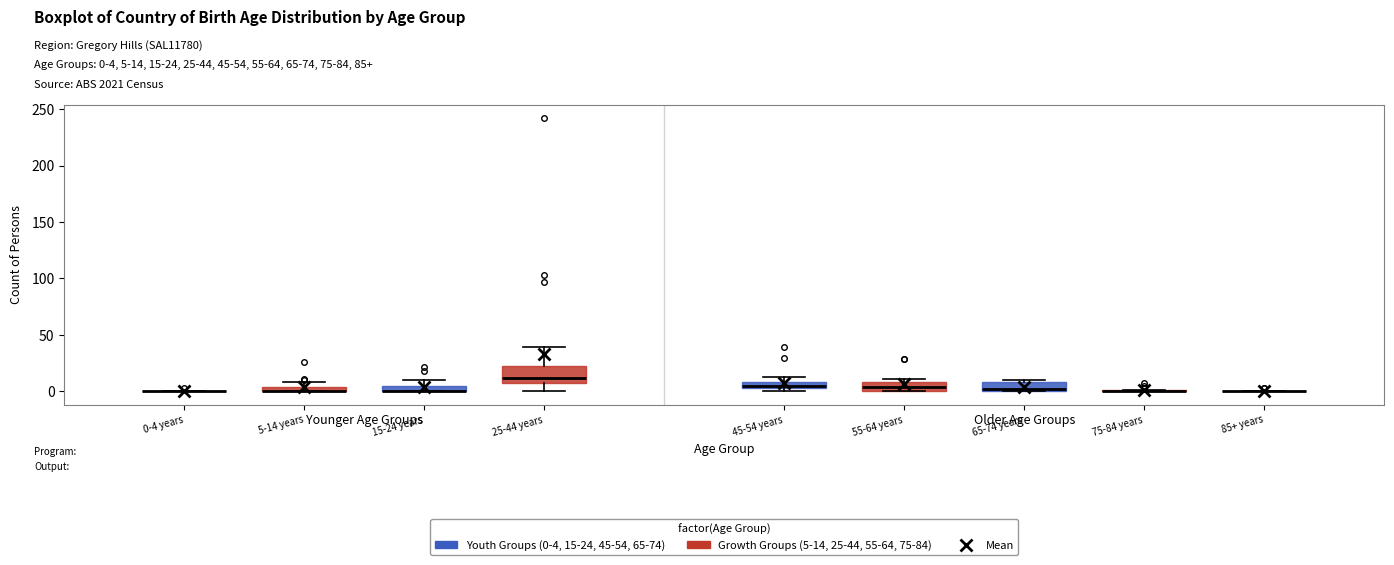

Comparing the boxes themselves (not the whiskers), which one is the tallest?

25-44 years